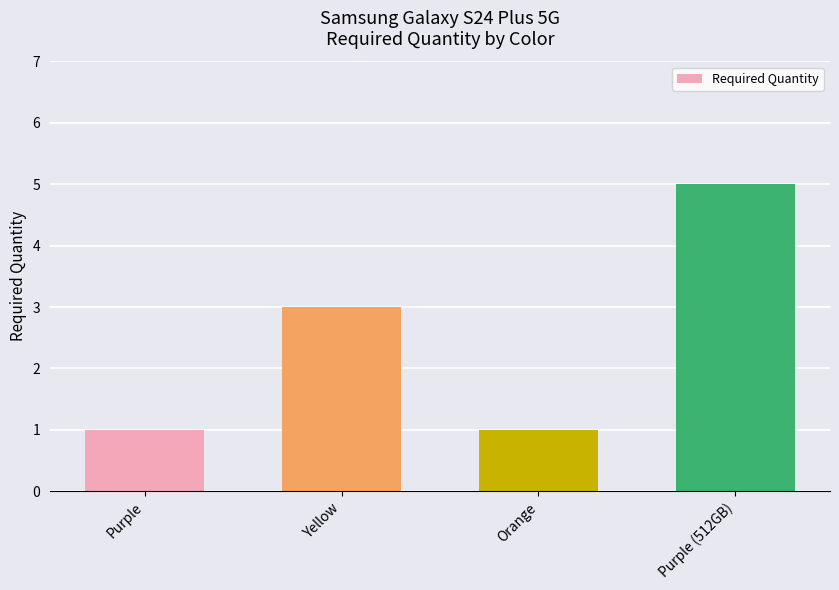

Count the values in the range 1 to 5.

4